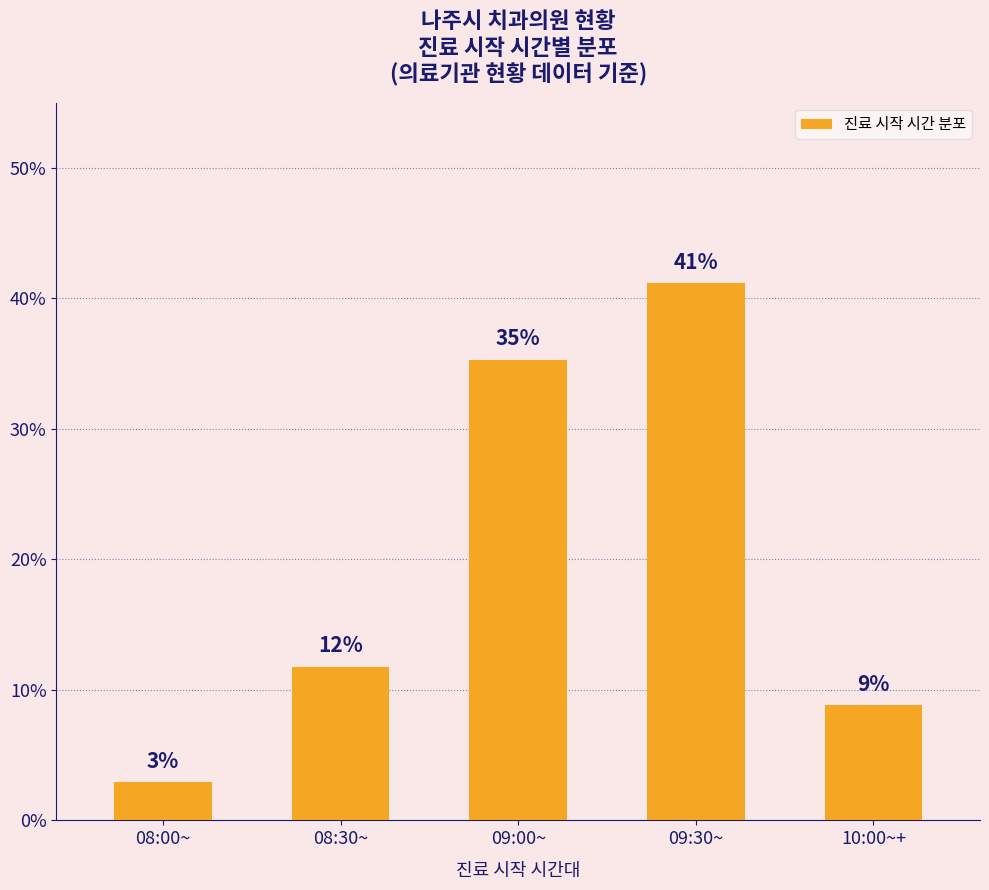

What is the difference between the second highest and second lowest values?

26.5